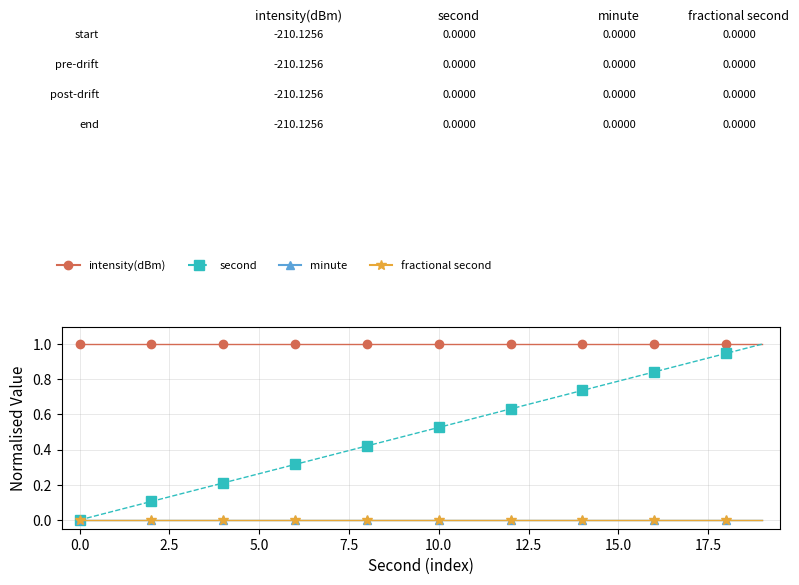

Is this an area chart (filled region under the line)?

No